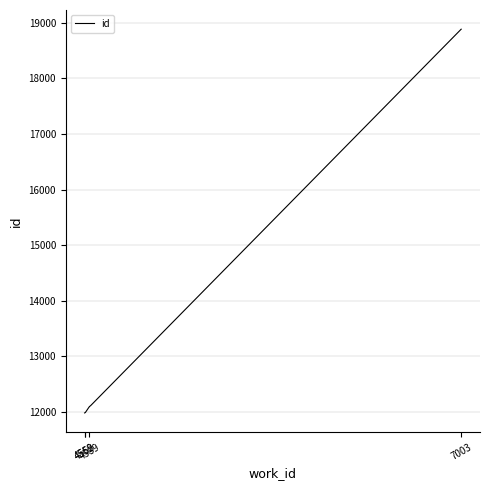

What is the greatest value displayed?

18886